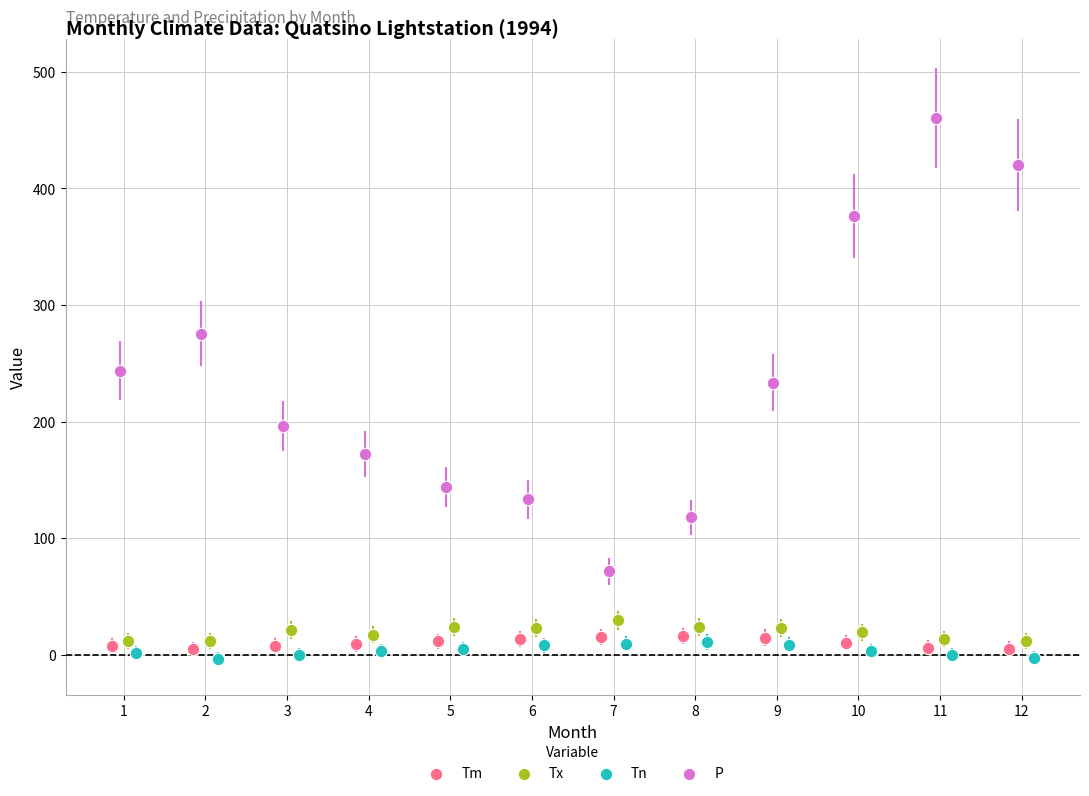

Which series reaches the maximum Y coordinate?

P